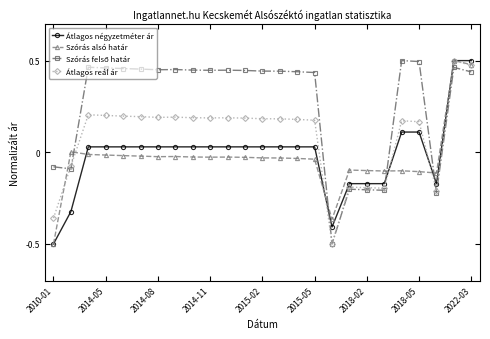

True or false: Átlagos reál ár has more than 0 interior local peaks.

True